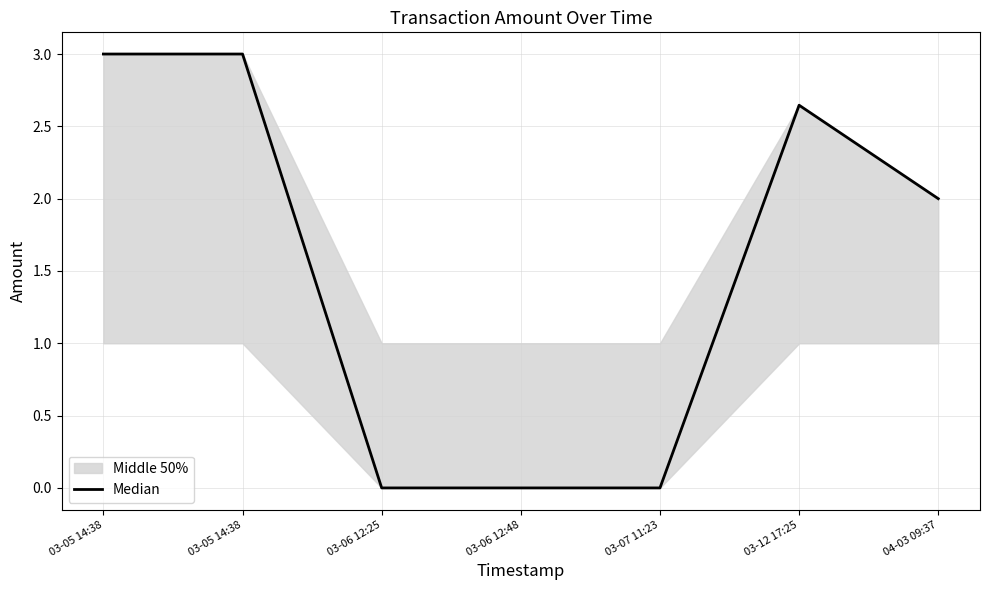

Which label corresponds to the largest value in the chart?

03-05 14:38